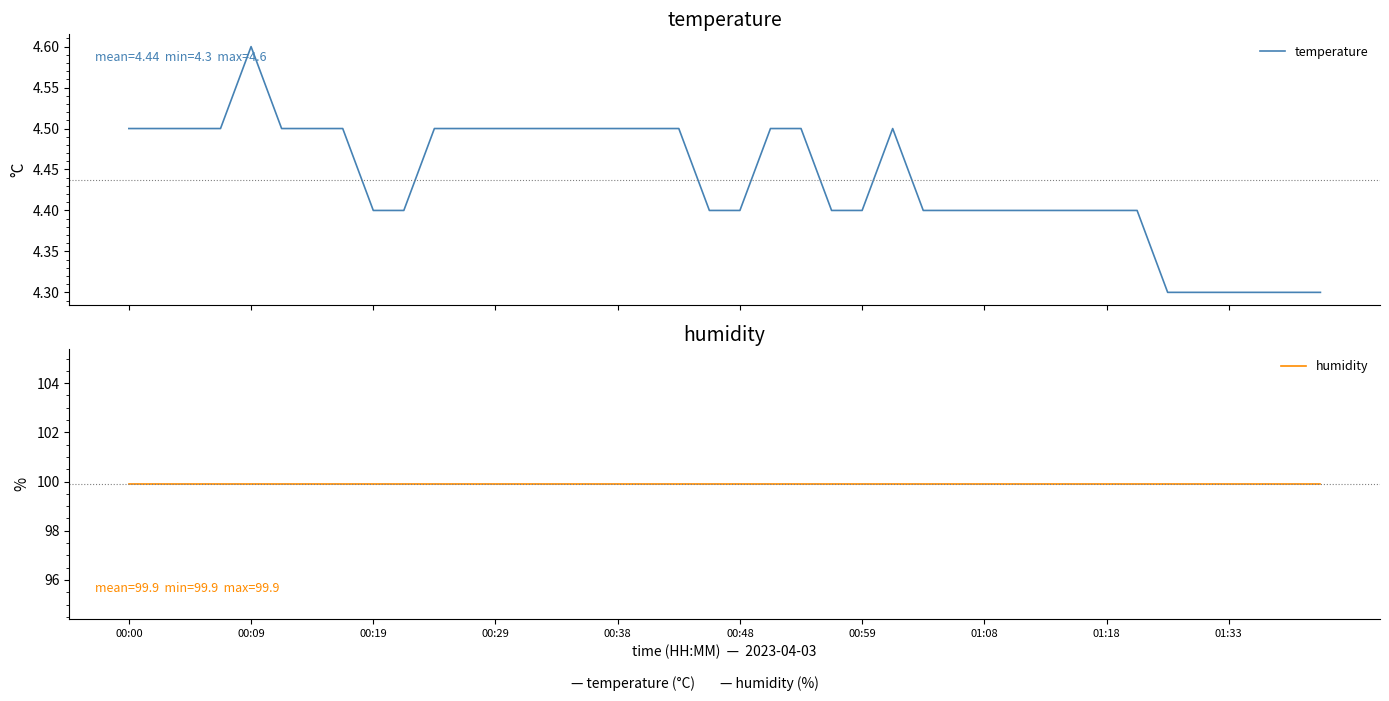

Count the number of data series in this chart.

2